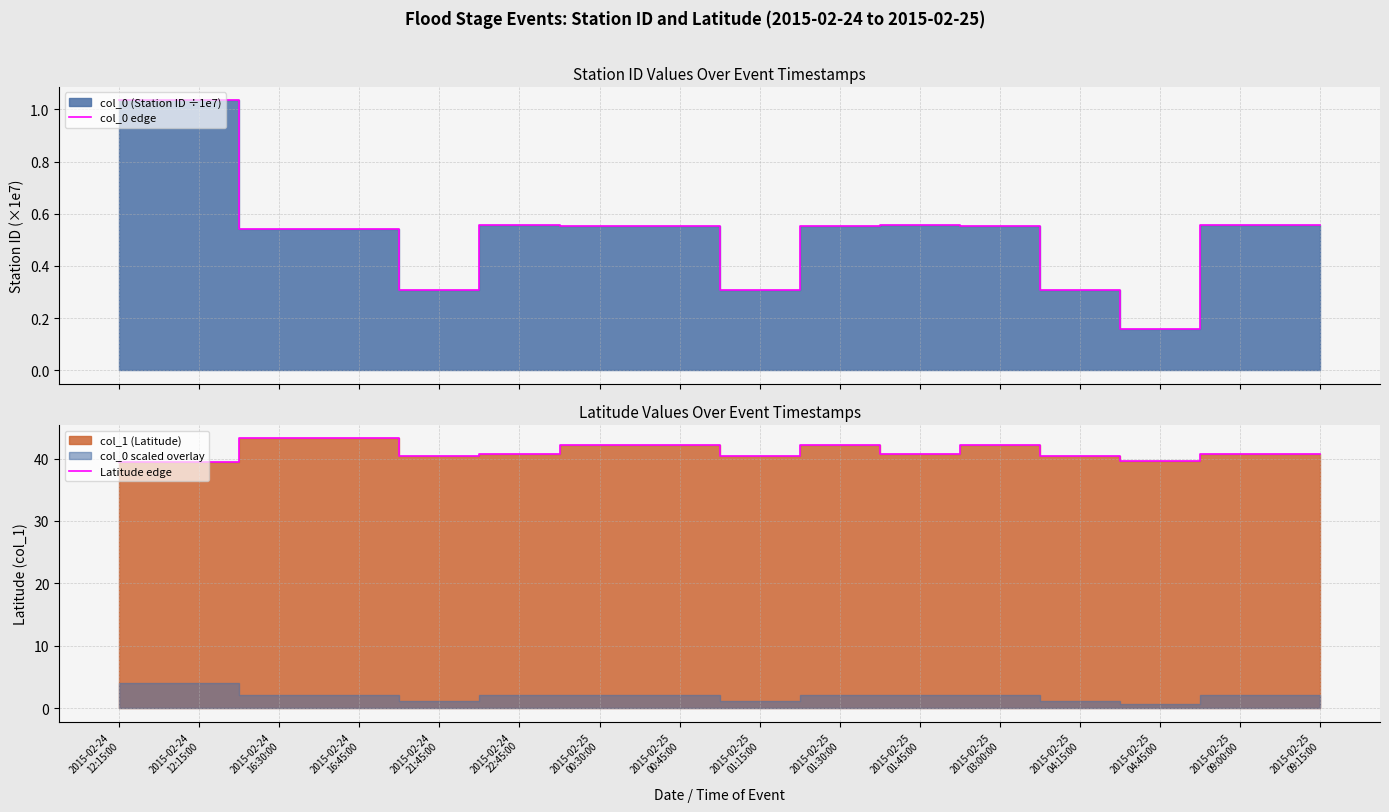

Rank the categories by col_0 edge value from lowest to highest.

2015-02-25
04:45:00, 2015-02-24
21:45:00, 2015-02-25
01:15:00, 2015-02-25
04:15:00, 2015-02-24
16:30:00, 2015-02-24
16:45:00, 2015-02-25
00:30:00, 2015-02-25
00:45:00, 2015-02-25
01:30:00, 2015-02-25
03:00:00, 2015-02-24
22:45:00, 2015-02-25
01:45:00, 2015-02-25
09:00:00, 2015-02-25
09:15:00, 2015-02-24
12:15:00, 2015-02-24
12:15:00